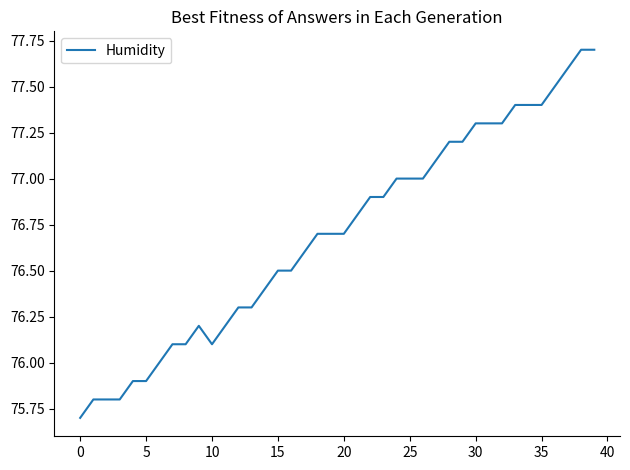

What is the smallest value displayed?

75.7